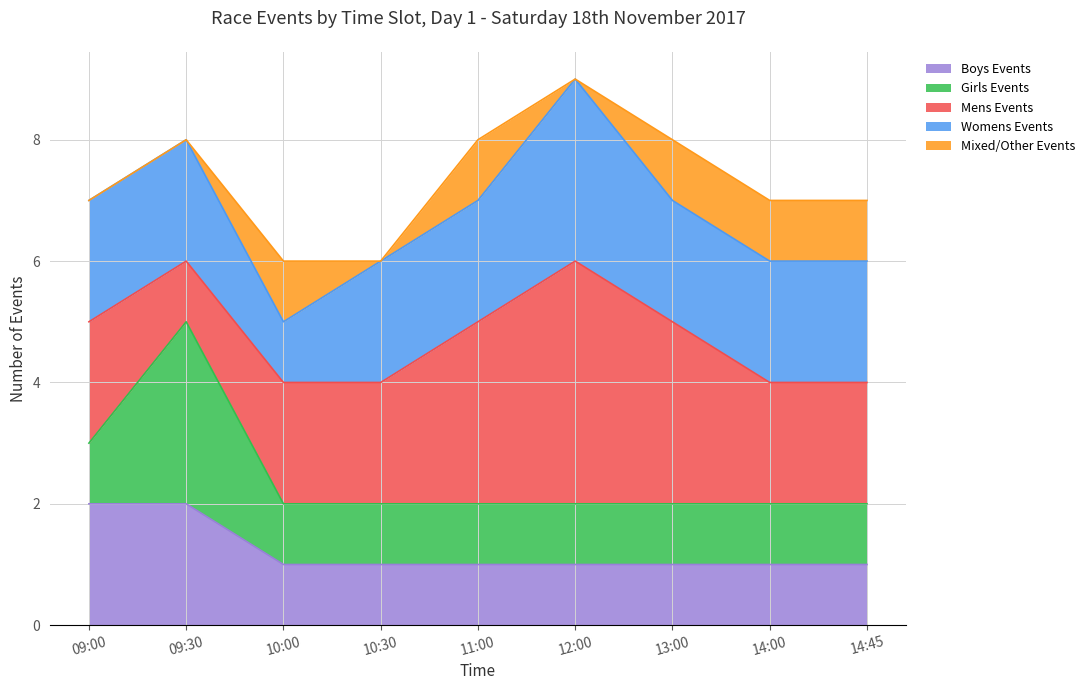

Which series has the largest range (max minus min)?

Mens Events